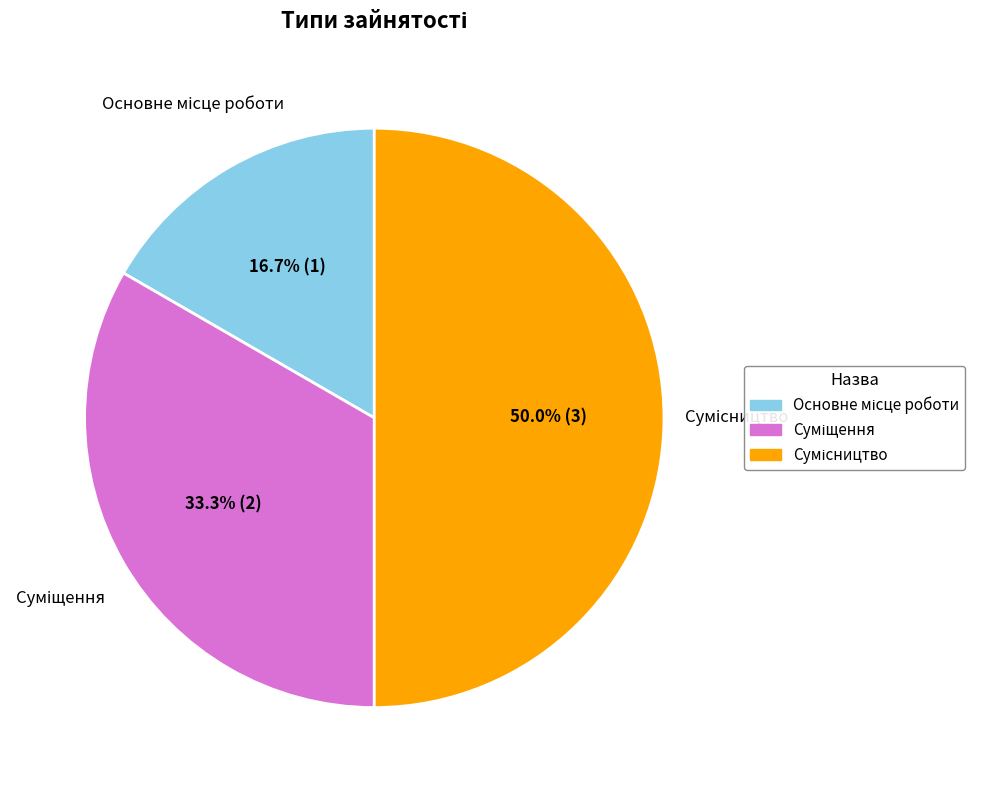

True or false: Суміщення accounts for 33% of the total.

True